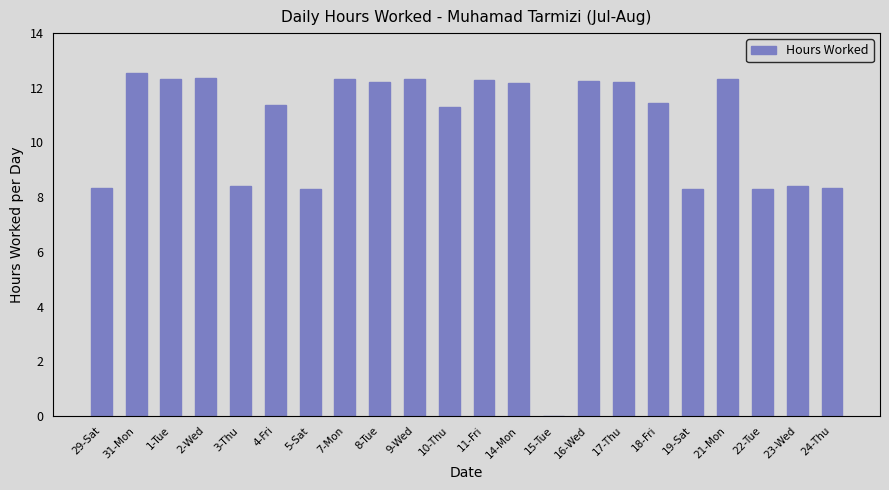

What value does the data have at 23-Wed?

8.4